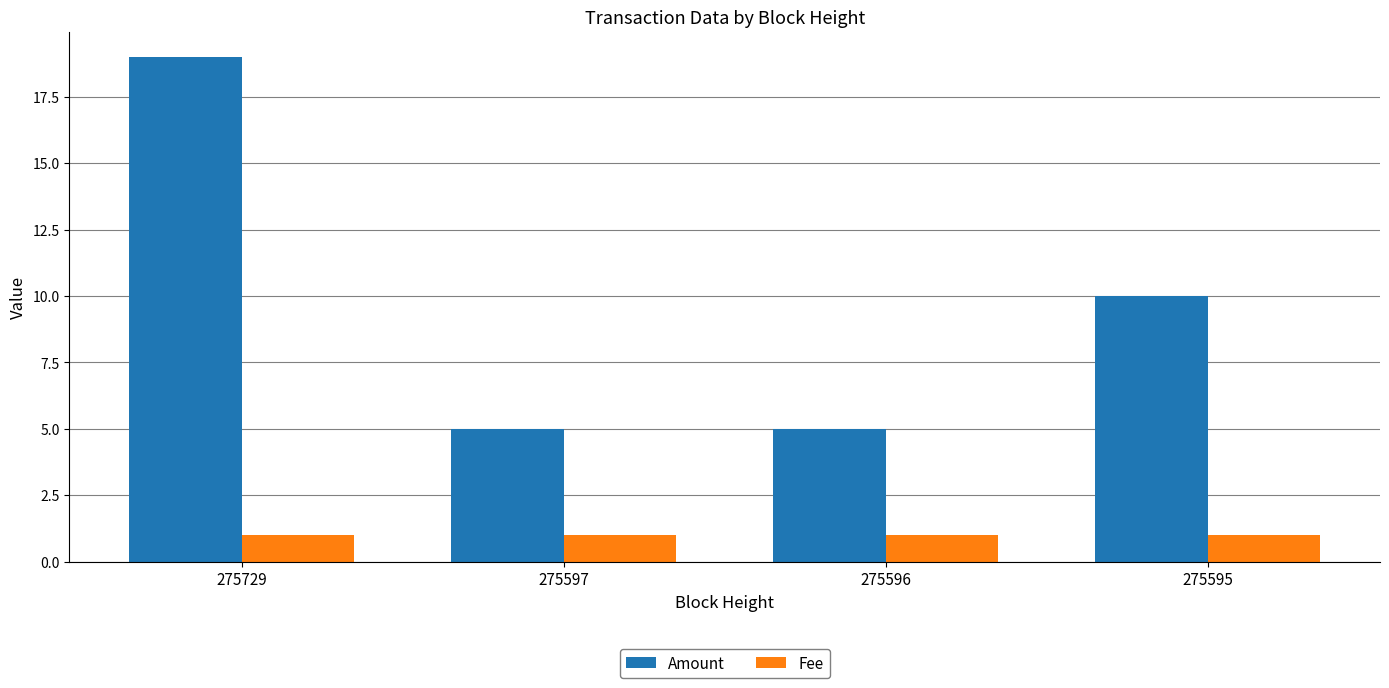

What is the total value across all series at 275595?

11